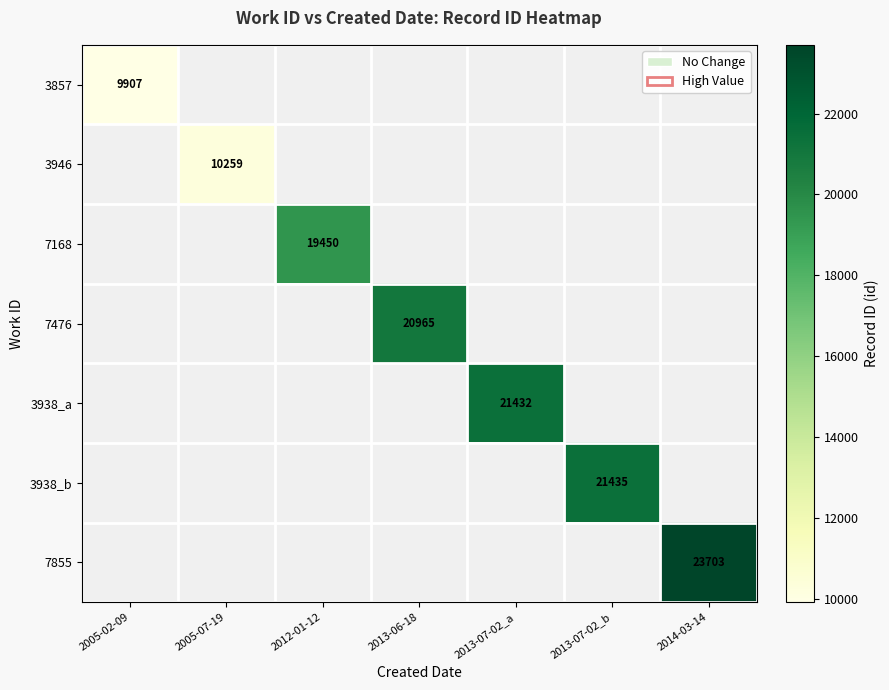

Is the value of 3946 at 2013-07-02_a greater than the value of 3938_b at 2013-06-18?

No